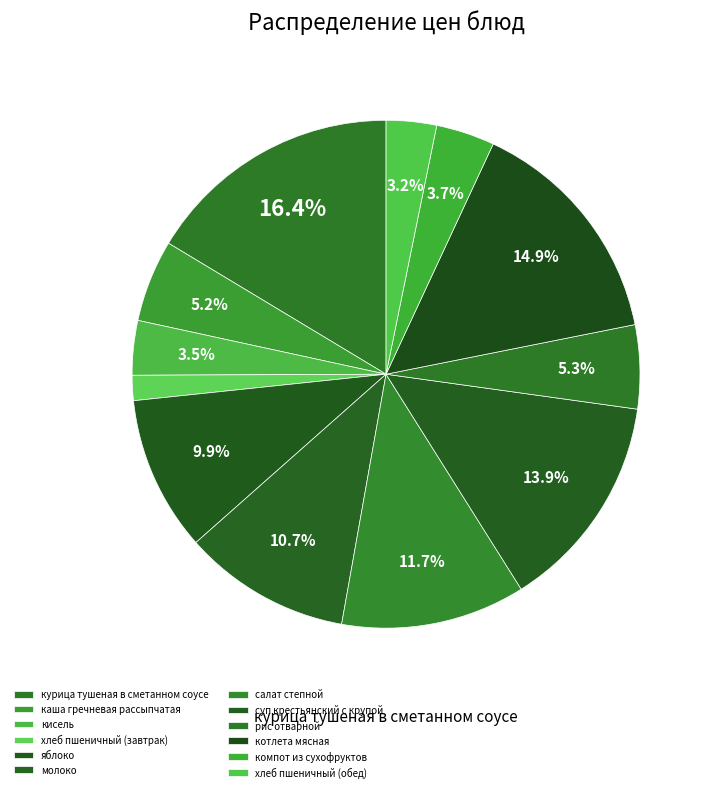

How many segments does this pie chart have?

12